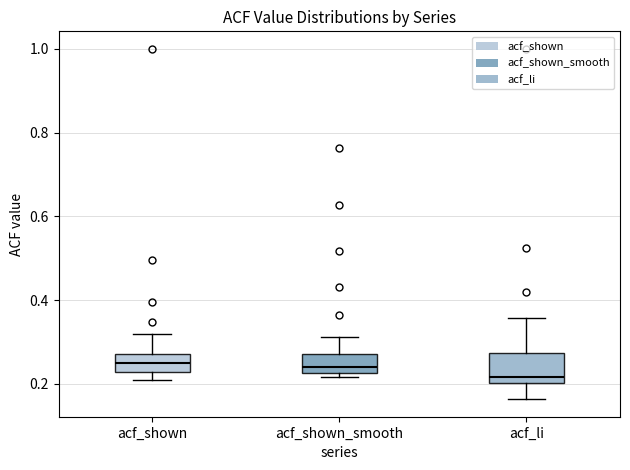

Reading left to right, read every box against the y-axis: the position of its median line, the range the box covers, and the ends of its whiskers. The values are not printed on the chart, so give them approximately, as read against the axis.

acf_shown: median 0.24, box 0.22 to 0.28, whiskers 0.20 to 0.32
acf_shown_smooth: median 0.24, box 0.22 to 0.28, whiskers 0.22 (just below the box's lower edge) to 0.32
acf_li: median 0.22, box 0.20 to 0.28, whiskers 0.16 to 0.36